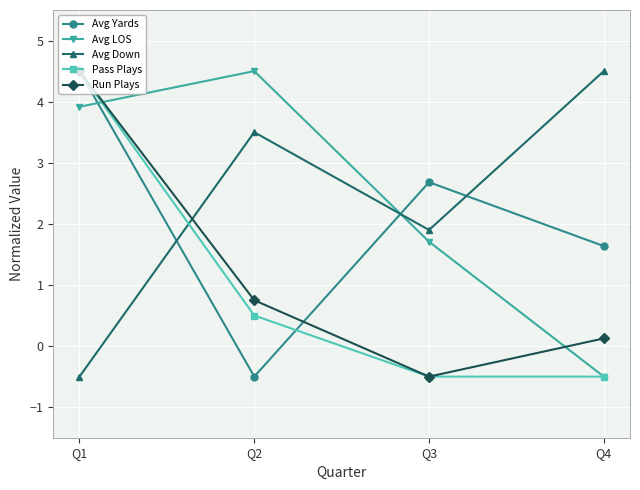

At how many categories does at least one series exceed 0?

4